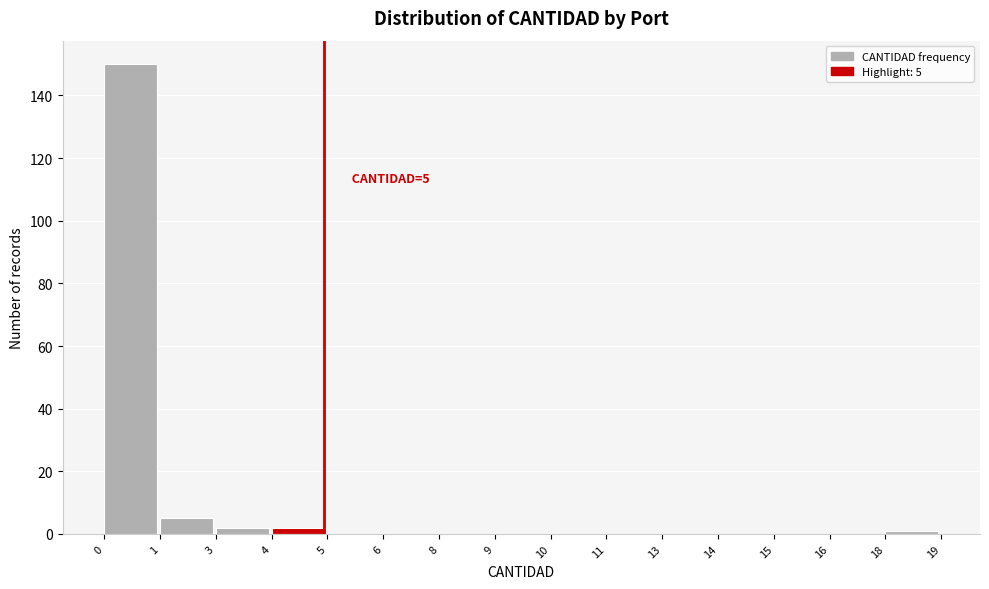

Reading right to left, transcribe all the data shown in this chart.

18=1	16=0	15=0	14=0	13=0	11=0	10=0	9=0	8=0	6=0	5=0	4=2	3=2	1=5	0=150